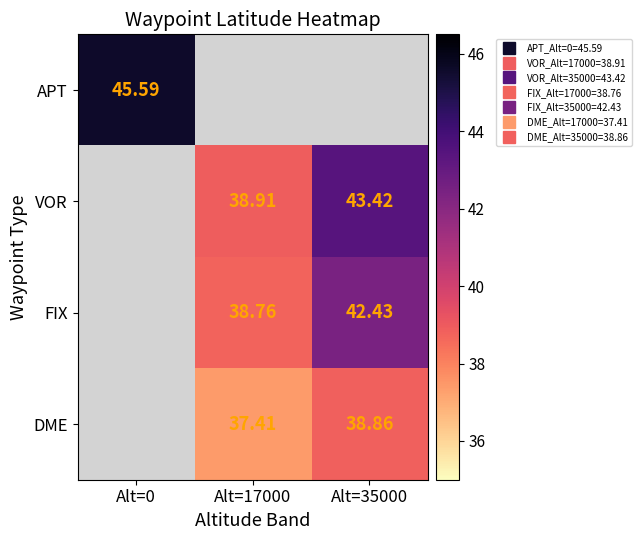

Is the value of VOR at Alt=35000 greater than the value of APT at Alt=17000?

No